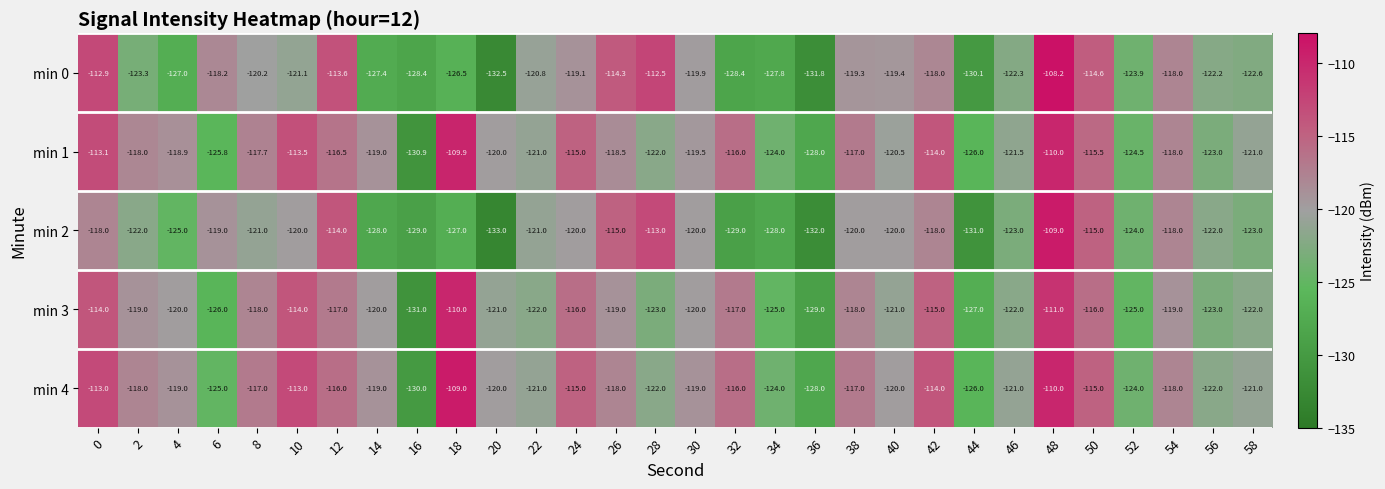

At which category is the sum across all series the highest?

48